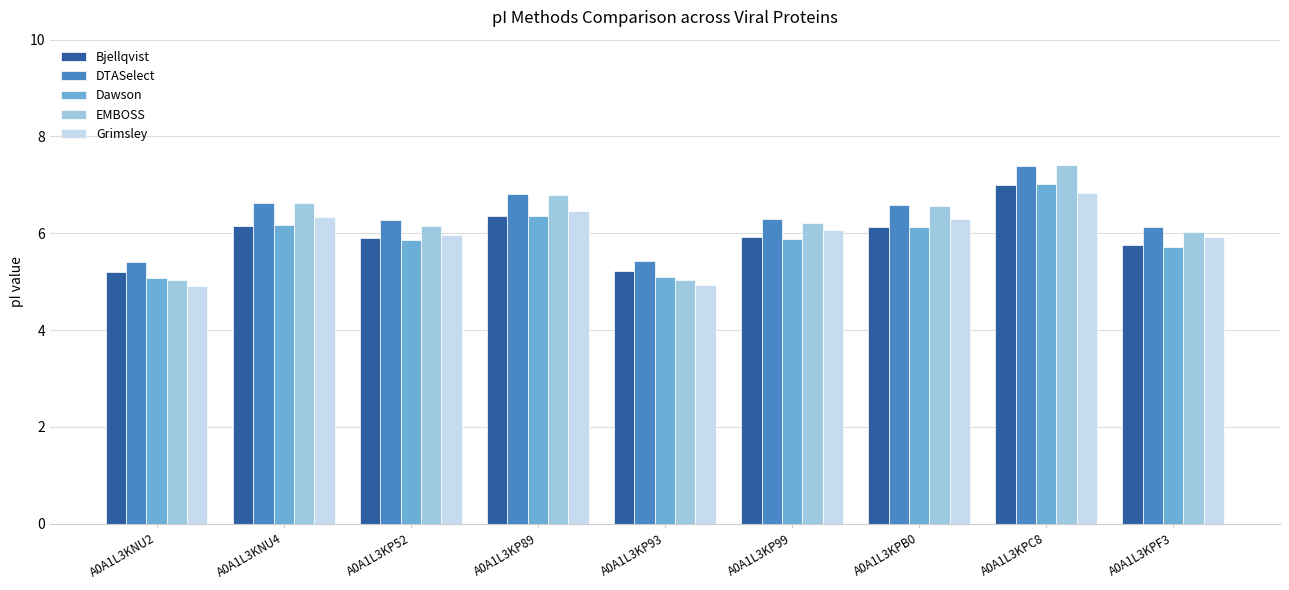

What is the difference between the maximum and minimum values in the Bjellqvist series?

1.8